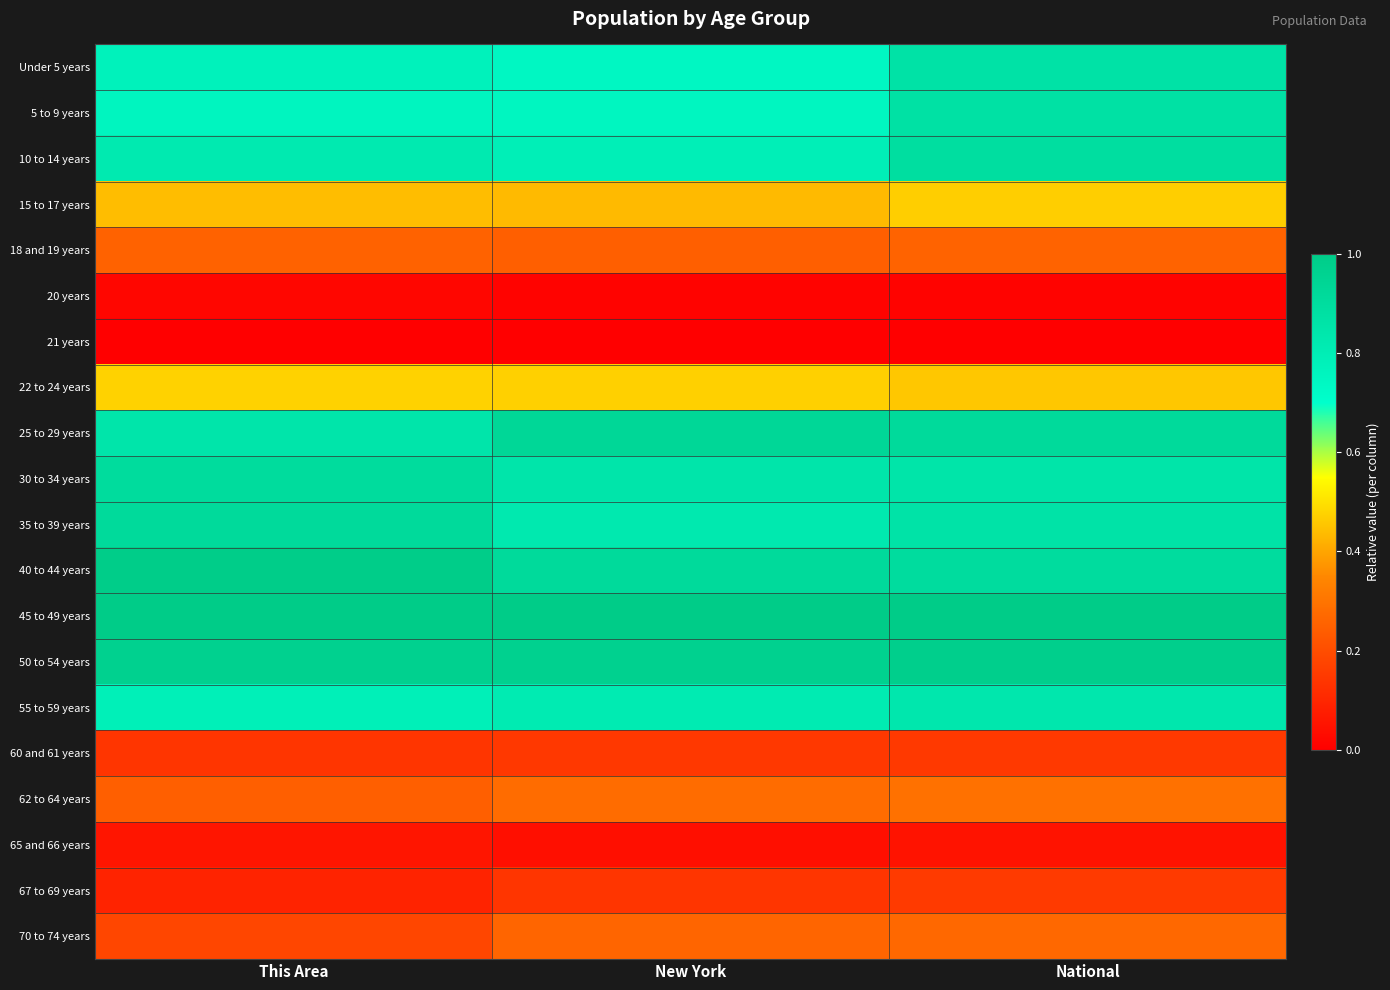

Count the number of data series in this chart.

20